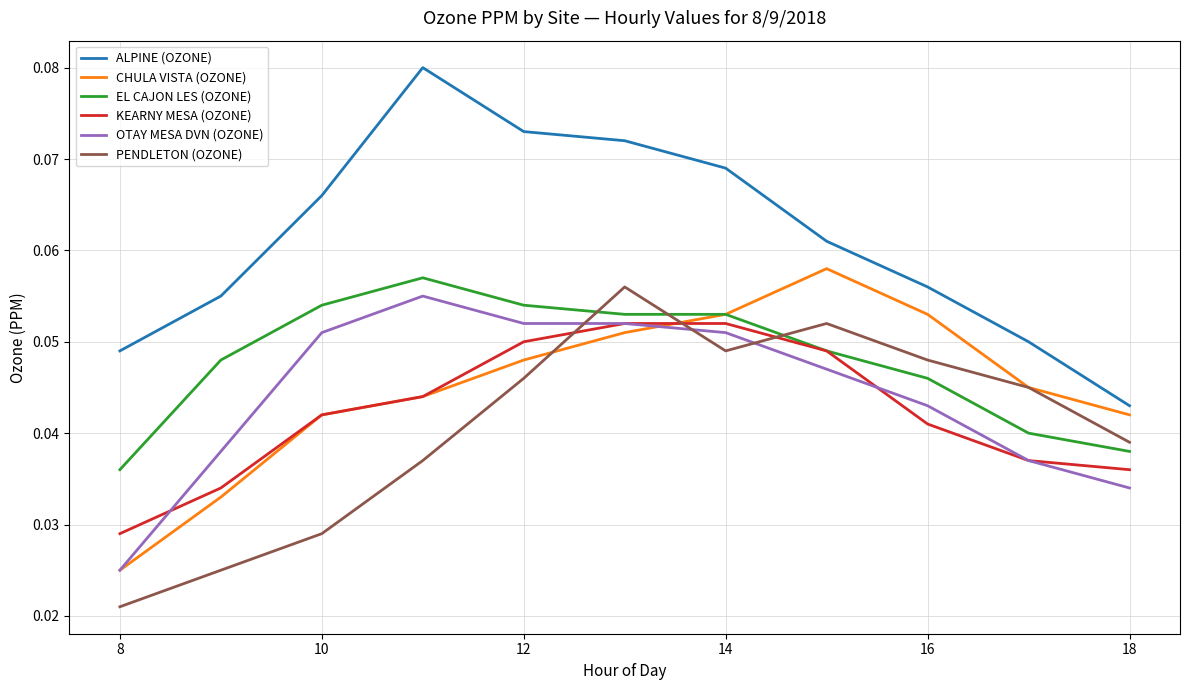

Which series has the largest total across all categories?

ALPINE (OZONE)